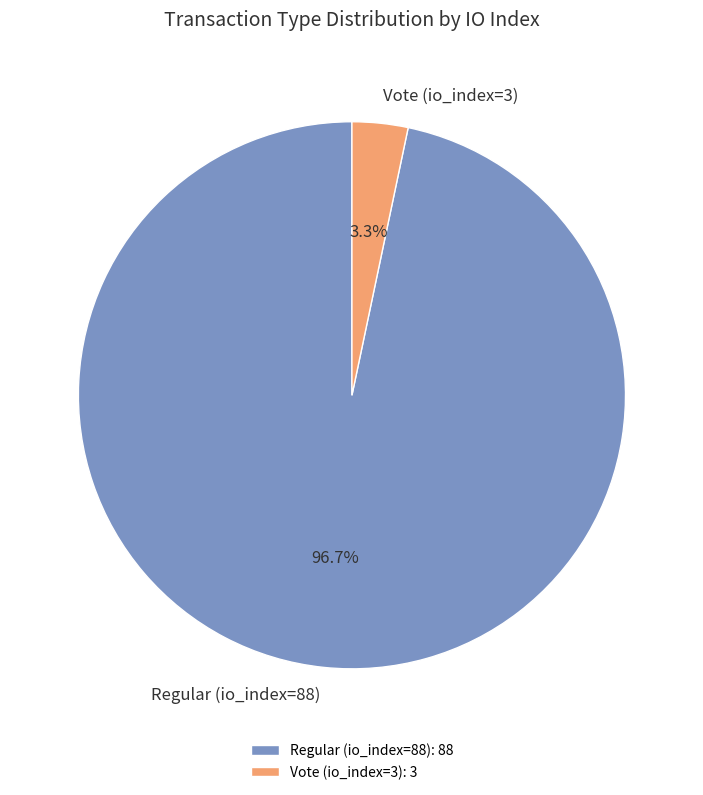

How many segments does this pie chart have?

2